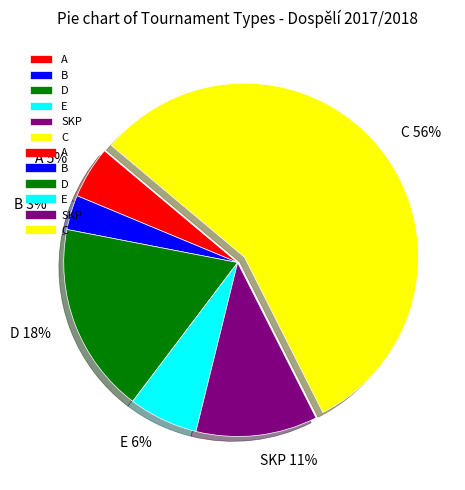

To the nearest percent, what percentage of the pie is D?

18%